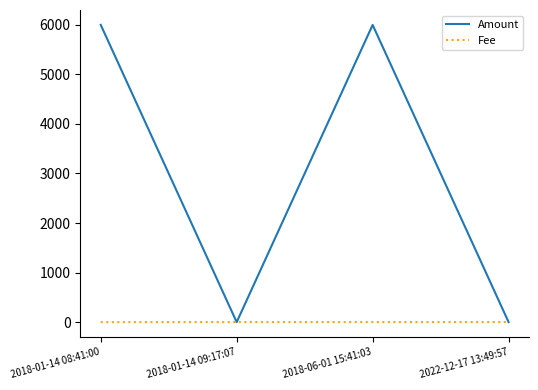

Which series has the largest total across all categories?

Amount